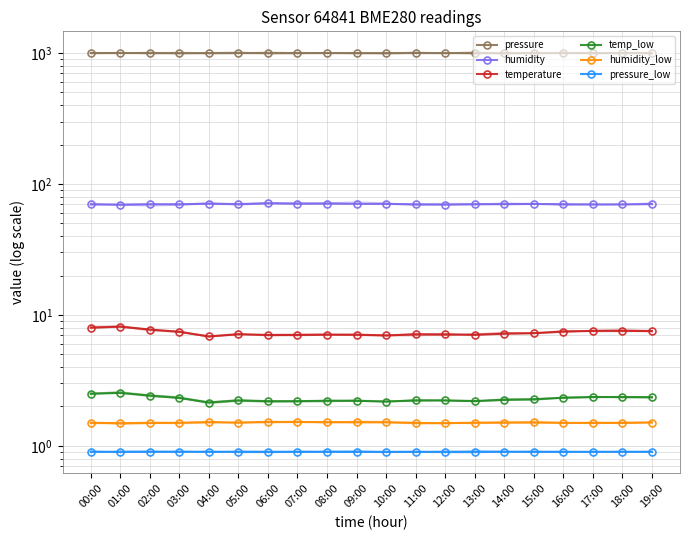

Reading left to right, list all the values displayed in this chart.

pressure: 00:00=1000.0	01:00=1000.0	02:00=999.8	03:00=999.7	04:00=999.5	05:00=999.3	06:00=999.3	07:00=999.3	08:00=999.3	09:00=999.4	10:00=999.5	11:00=999.6	12:00=999.7	13:00=999.7	14:00=999.7	15:00=999.7	16:00=999.7	17:00=999.7	18:00=999.8	19:00=999.8
humidity: 00:00=70.0	01:00=69.5	02:00=69.8	03:00=69.9	04:00=70.8	05:00=70.2	06:00=71.1	07:00=70.8	08:00=70.9	09:00=70.8	10:00=70.6	11:00=69.8	12:00=69.6	13:00=70.0	14:00=70.2	15:00=70.4	16:00=69.9	17:00=69.8	18:00=69.8	19:00=70.3
temperature: 00:00=8.0	01:00=8.1	02:00=7.7	03:00=7.4	04:00=6.9	05:00=7.1	06:00=7.0	07:00=7.0	08:00=7.1	09:00=7.1	10:00=7.0	11:00=7.1	12:00=7.1	13:00=7.0	14:00=7.2	15:00=7.3	16:00=7.5	17:00=7.6	18:00=7.6	19:00=7.5
temp_low: 00:00=2.5	01:00=2.5	02:00=2.4	03:00=2.3	04:00=2.1	05:00=2.2	06:00=2.2	07:00=2.2	08:00=2.2	09:00=2.2	10:00=2.2	11:00=2.2	12:00=2.2	13:00=2.2	14:00=2.2	15:00=2.3	16:00=2.3	17:00=2.4	18:00=2.4	19:00=2.4
humidity_low: 00:00=1.5	01:00=1.5	02:00=1.5	03:00=1.5	04:00=1.5	05:00=1.5	06:00=1.5	07:00=1.5	08:00=1.5	09:00=1.5	10:00=1.5	11:00=1.5	12:00=1.5	13:00=1.5	14:00=1.5	15:00=1.5	16:00=1.5	17:00=1.5	18:00=1.5	19:00=1.5
pressure_low: 00:00=0.9	01:00=0.9	02:00=0.9	03:00=0.9	04:00=0.9	05:00=0.9	06:00=0.9	07:00=0.9	08:00=0.9	09:00=0.9	10:00=0.9	11:00=0.9	12:00=0.9	13:00=0.9	14:00=0.9	15:00=0.9	16:00=0.9	17:00=0.9	18:00=0.9	19:00=0.9